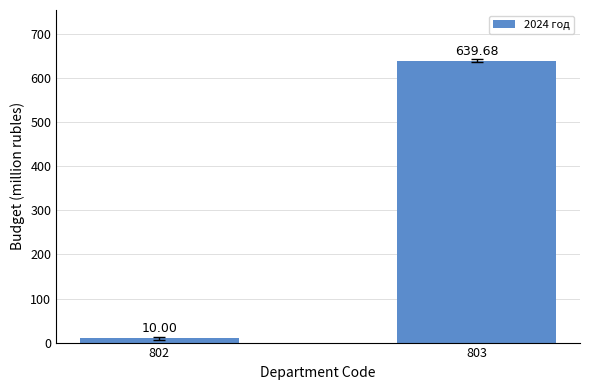

Count the number of data series in this chart.

1